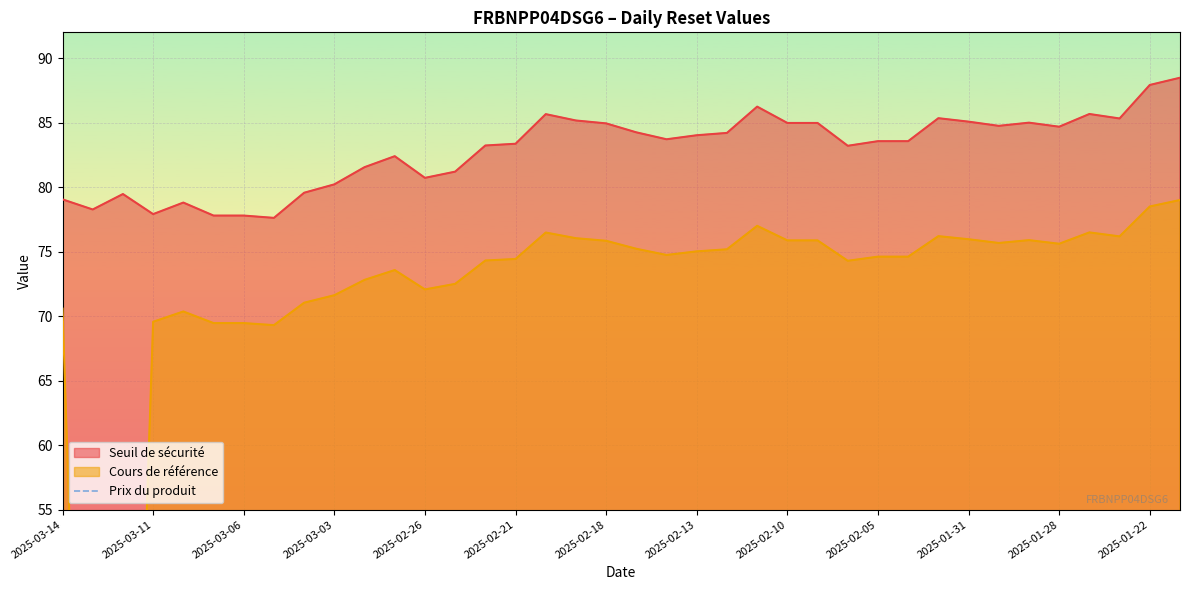

True or false: Seuil de sécurité and Cours de référence intersect in this chart.

False